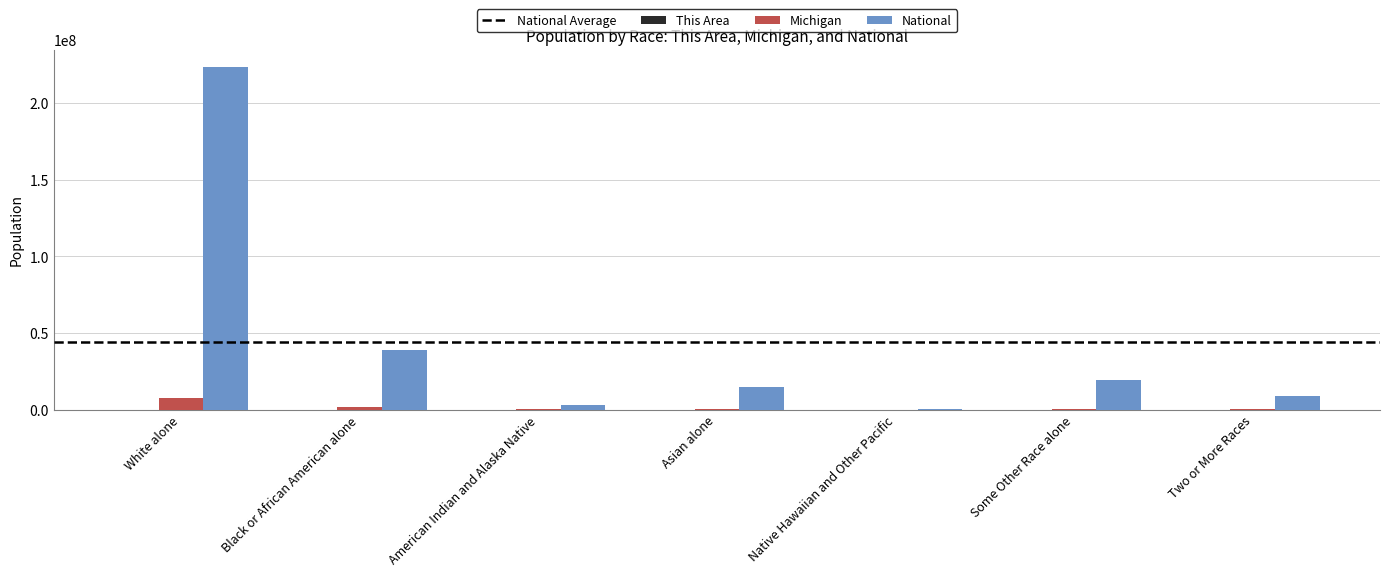

At which label does Michigan first exceed 230319?

White alone